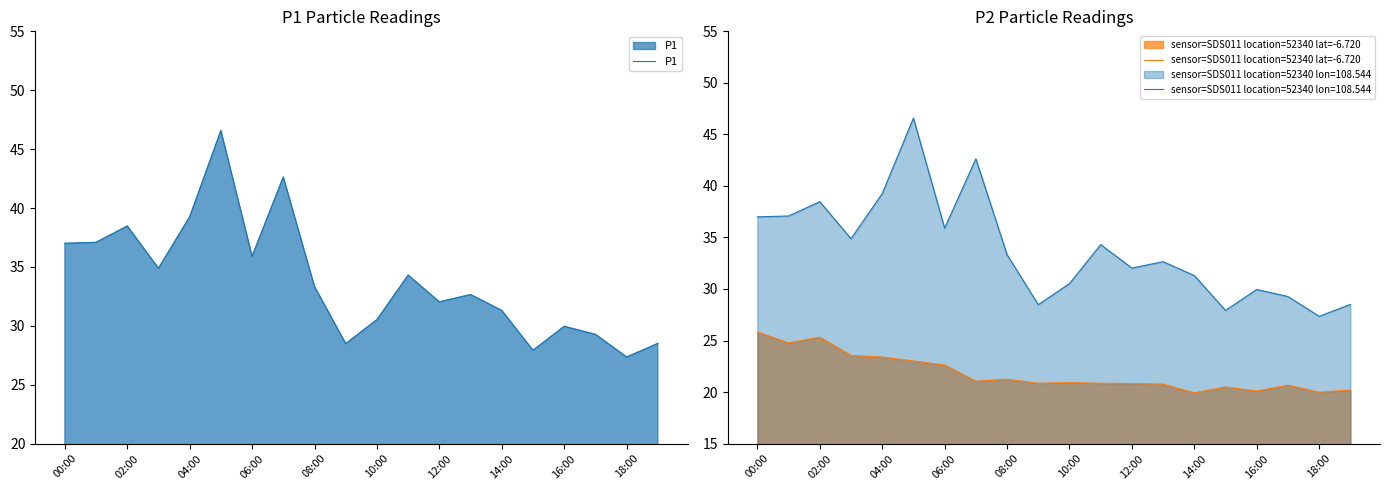

What is the maximum value for P1?

46.6